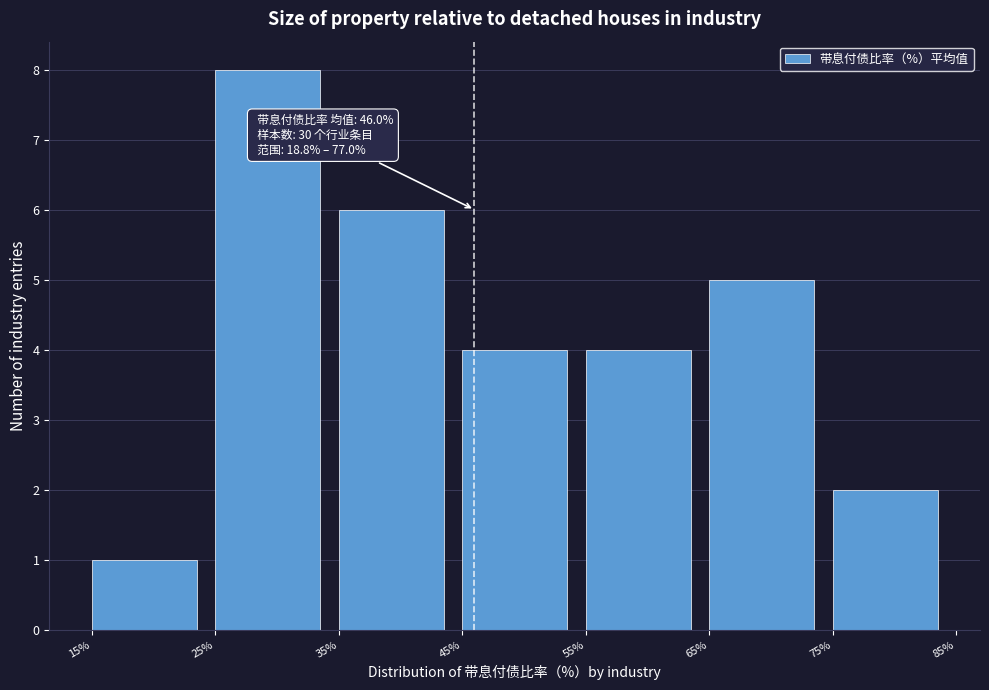

Over which range of the x-axis is the bar tallest?

25% to 35%